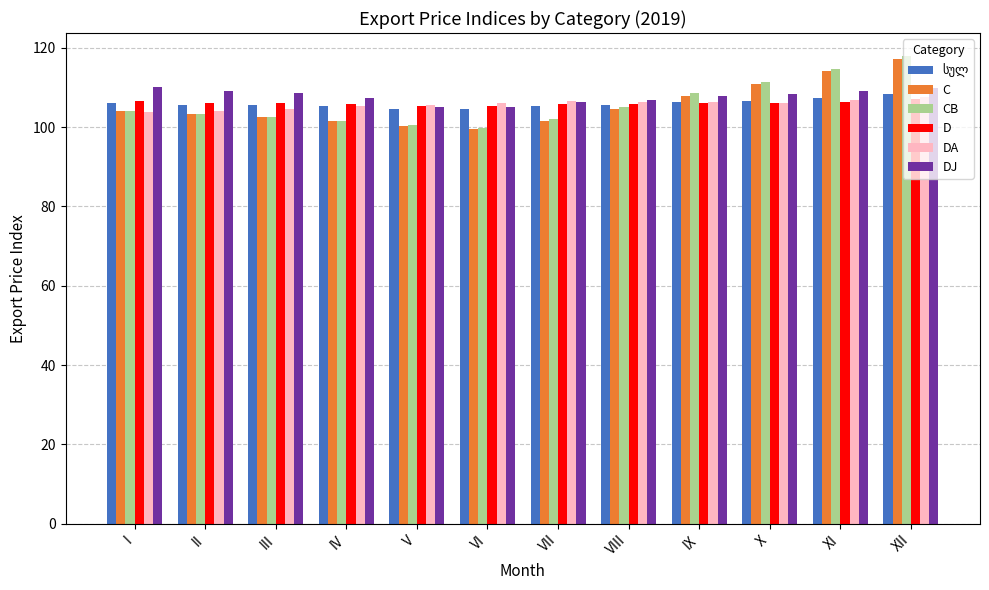

What is the difference between the CB values at II and III?

0.7